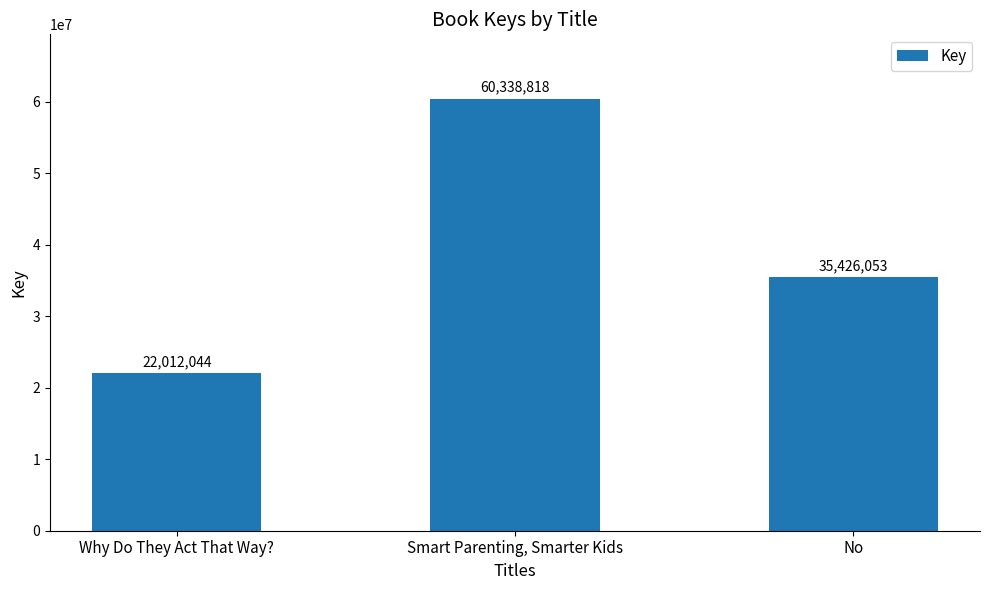

Count the values in the range 22012044 to 60338818.

3